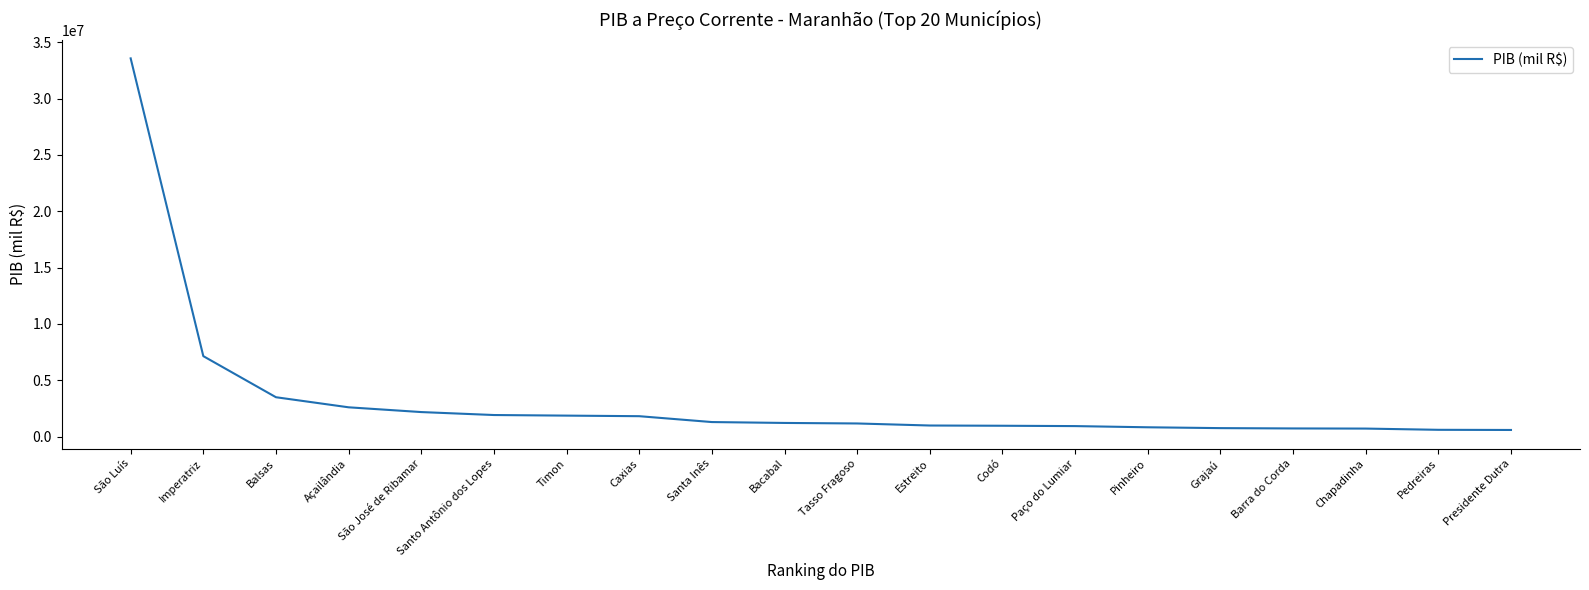

What is the approximate value at Santo Antônio dos Lopes?

1913635.5